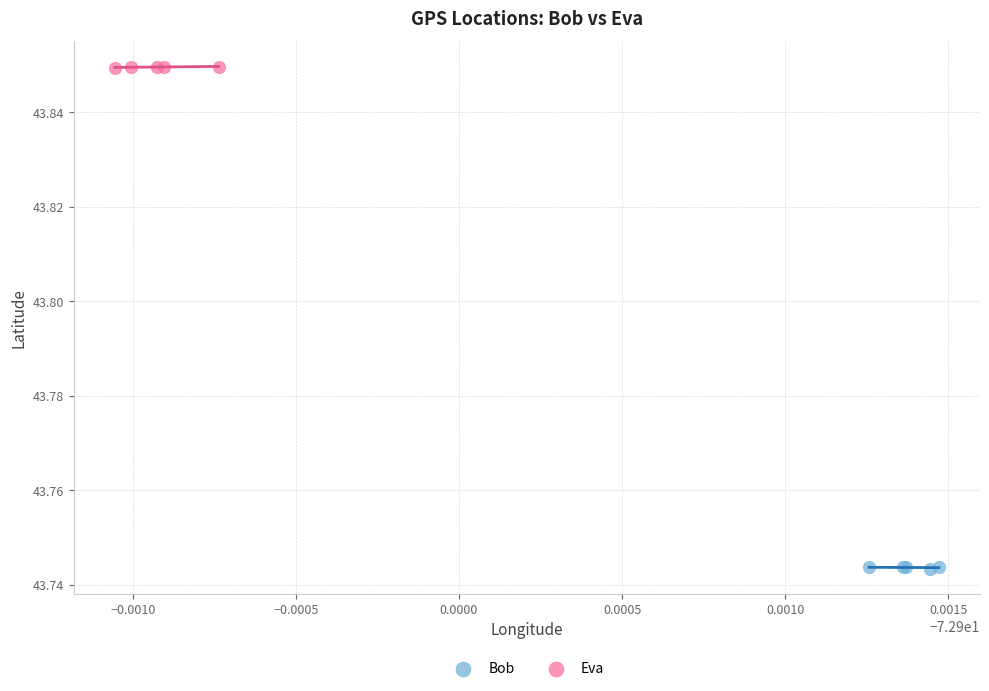

Which series reaches the maximum Y coordinate?

Eva